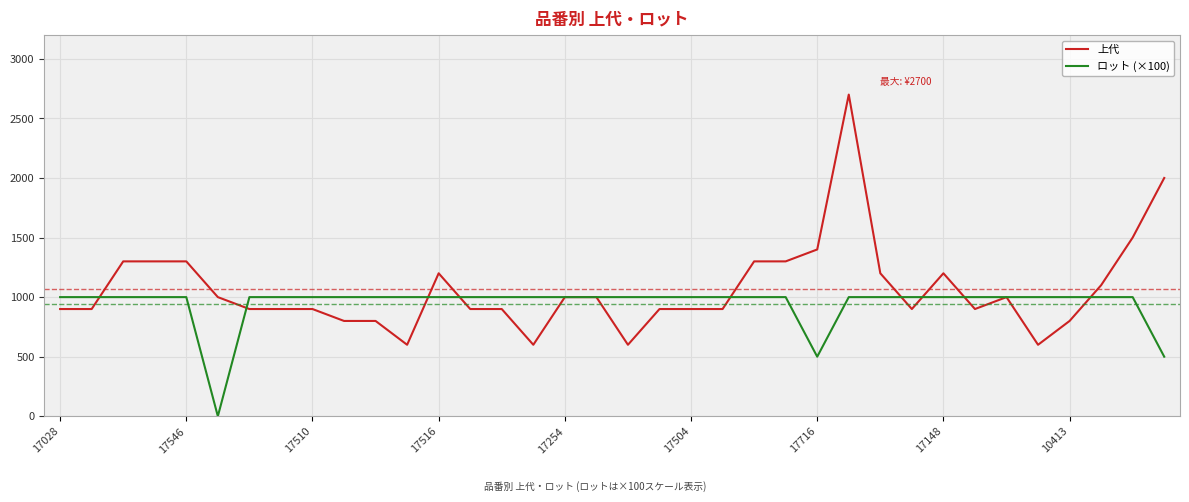

List the series in order of their overall mean, lowest first.

ロット (×100), 上代